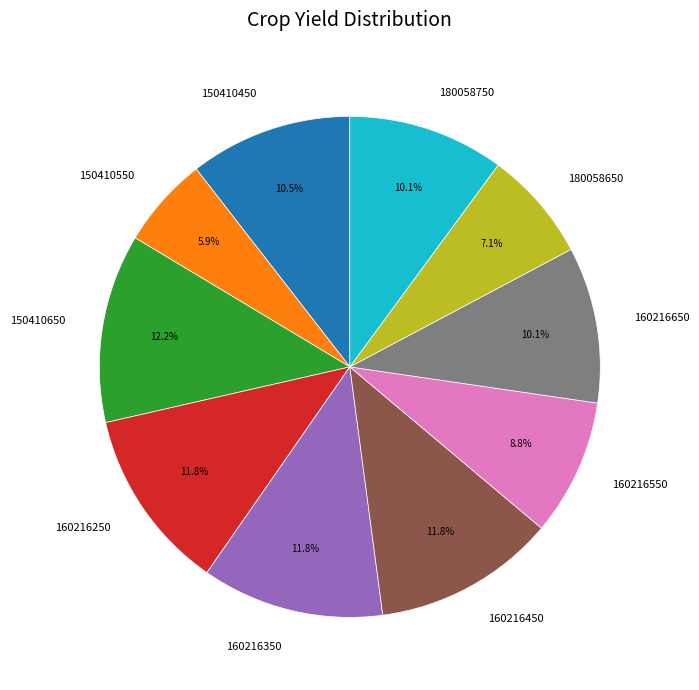

What is the ratio of the value at 180058750 to the value at 160216650?

1.0